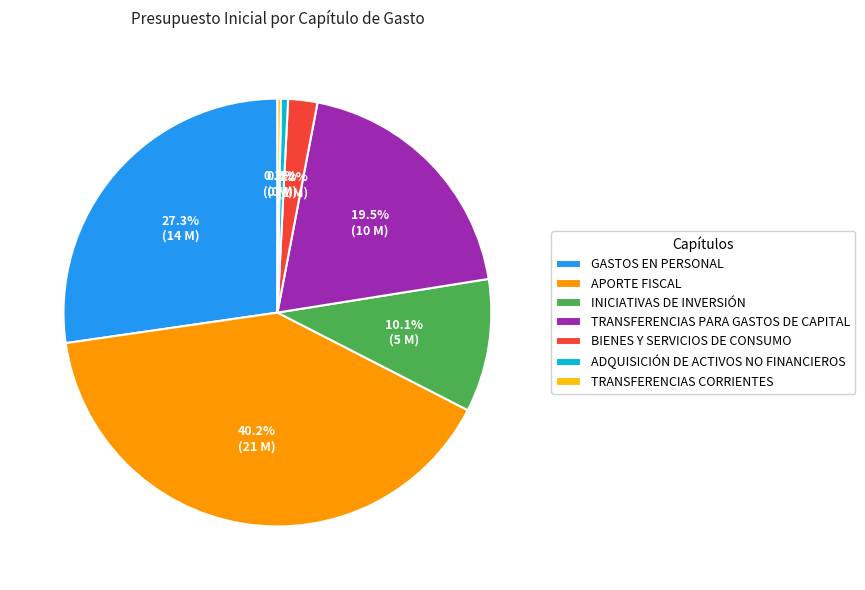

What percentage is the INICIATIVAS DE INVERSIÓN slice, to the nearest percent?

10%